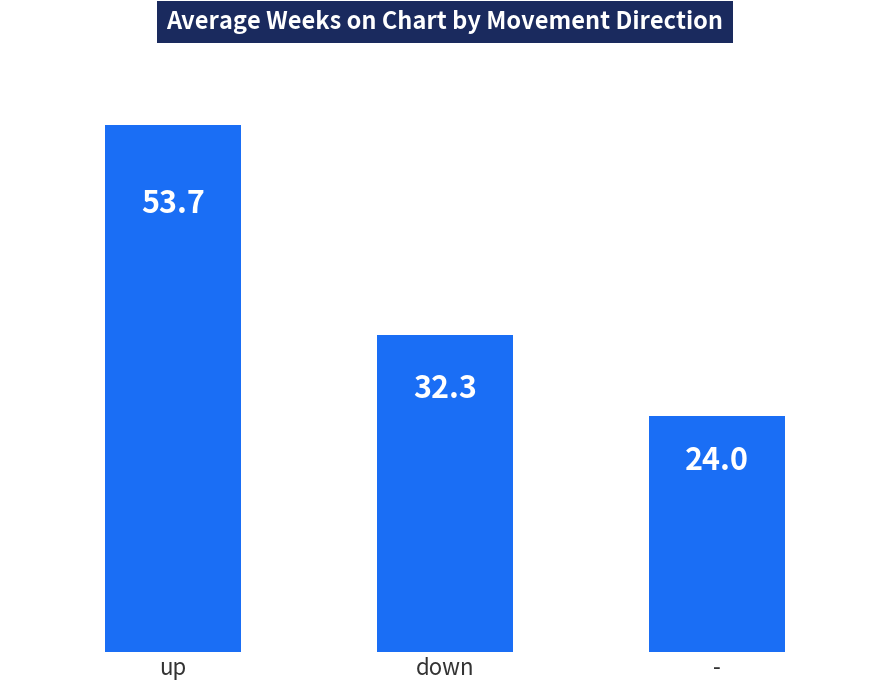

What is the average value?

36.7